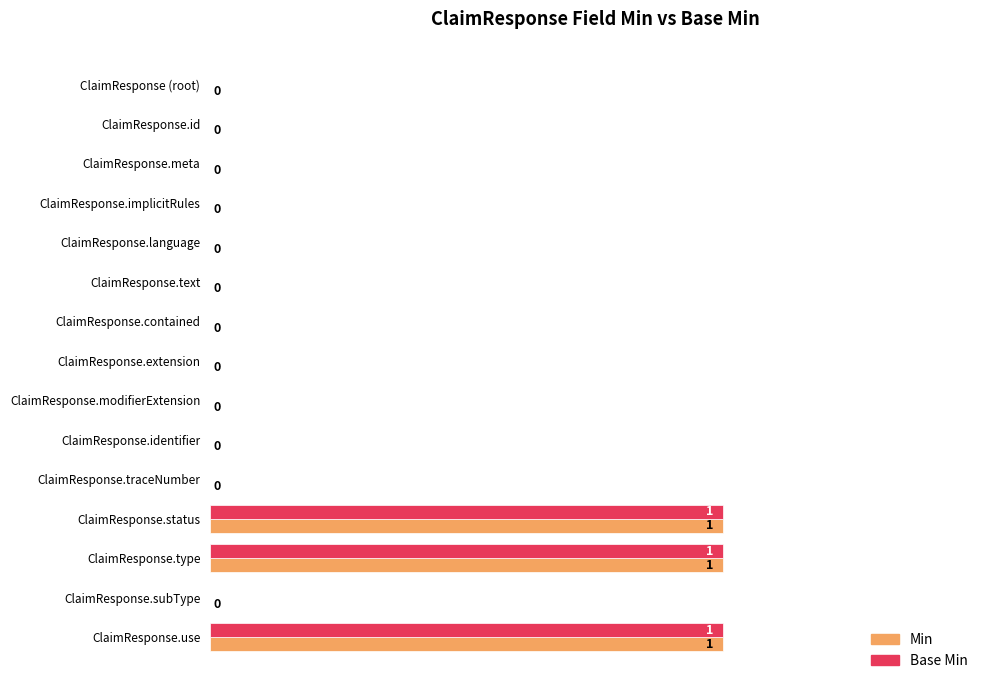

How many Base Min values are between 0 and 1?

15